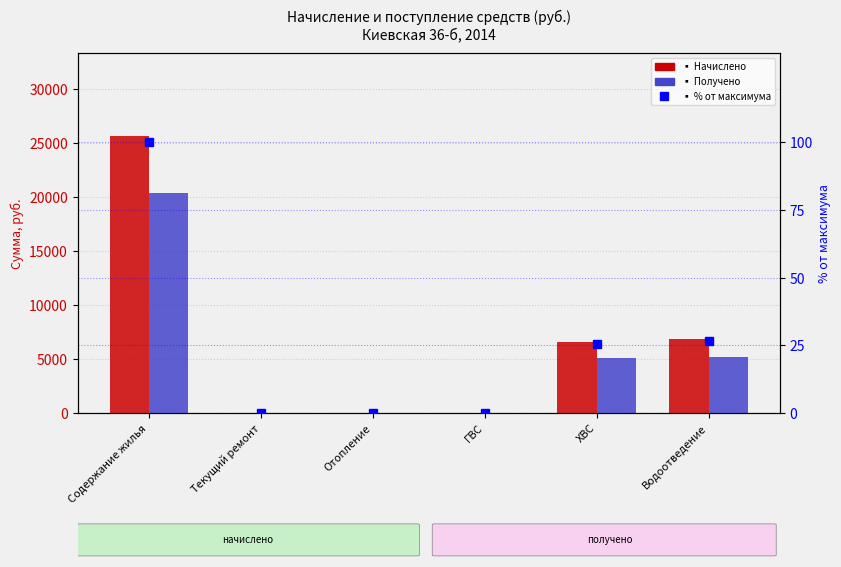

Reading left to right, transcribe all the data shown in this chart.

Начислено: 25624.2	0.0	0.0	0.0	6572.8	6821.0
Получено: 20392.9	0.0	0.0	0.0	5074.9	5156.4
% от максимума: 100.0	0.0	0.0	0.0	25.7	26.6